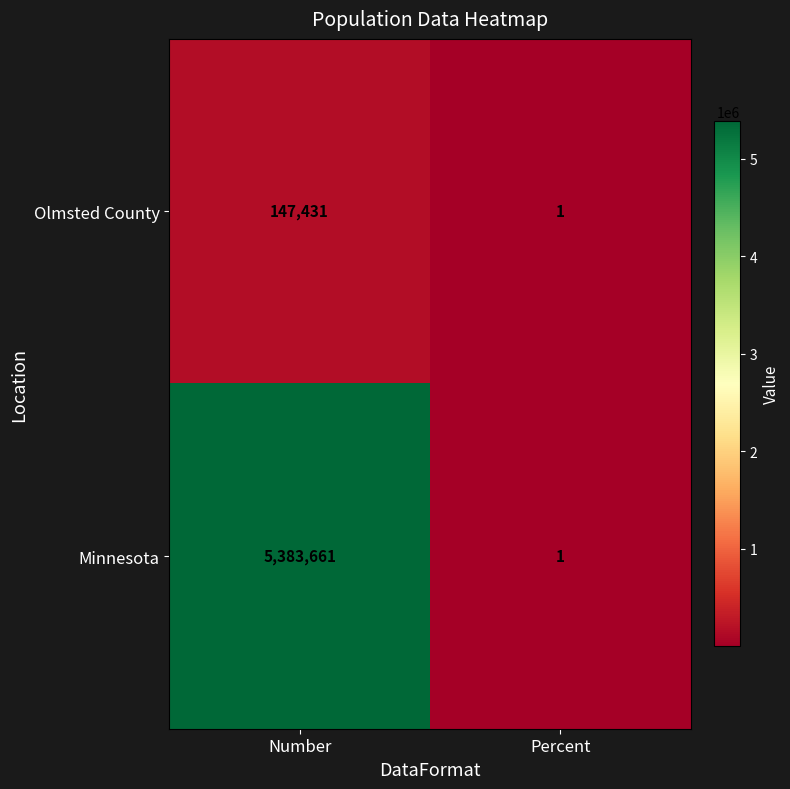

Which series has the widest spread of values?

Minnesota